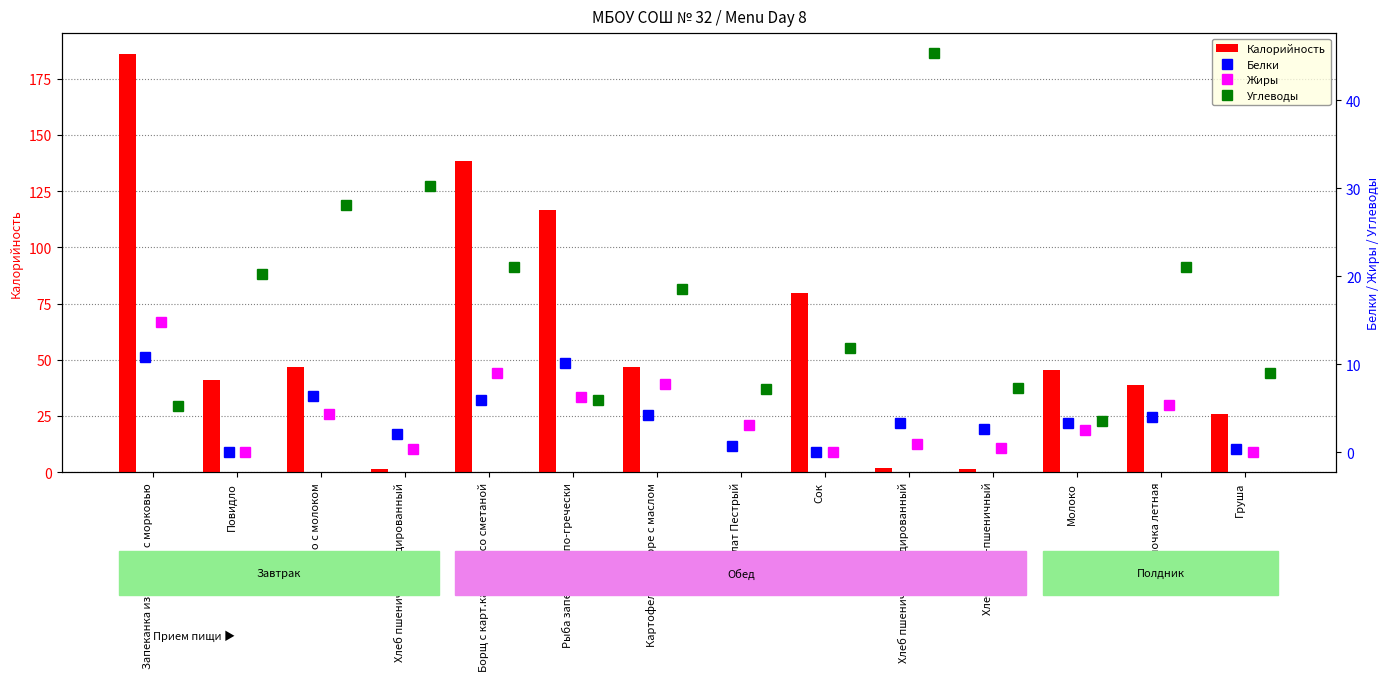

What is the maximum value for Калорийность?

186.0